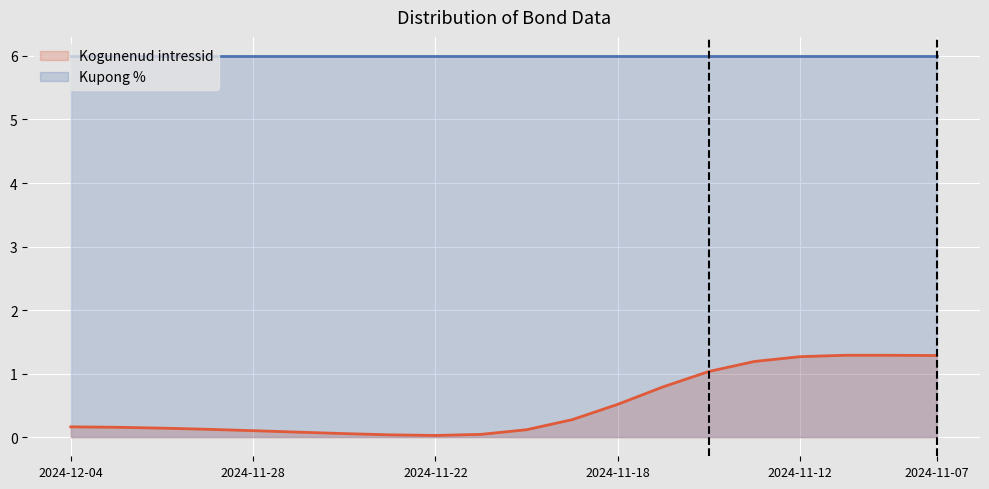

The Kogunenud intressid series shows 0.3 at 2024-12-03. True or false?

False